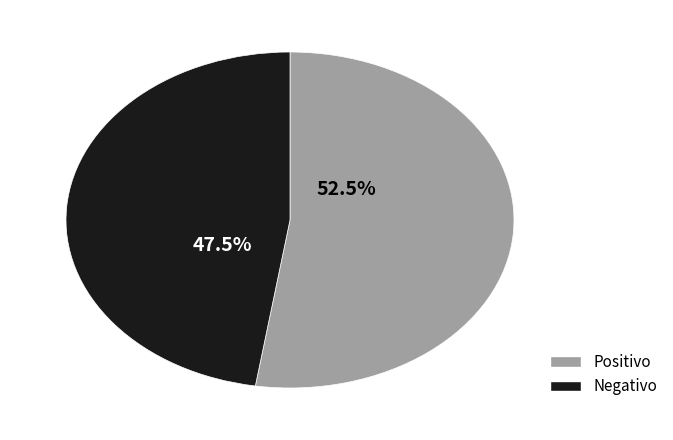

Does any single category account for the majority?

Yes